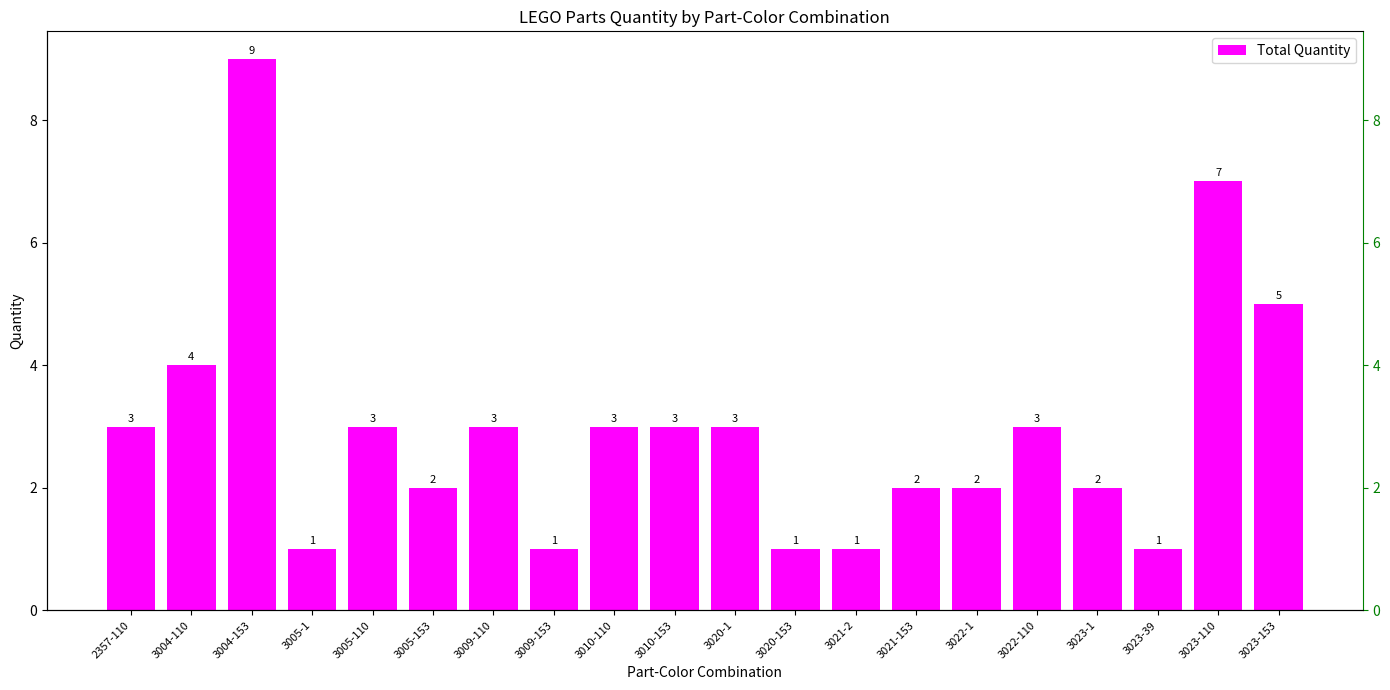

What is the sum of the values at 3009-153 and 3009-110?

4